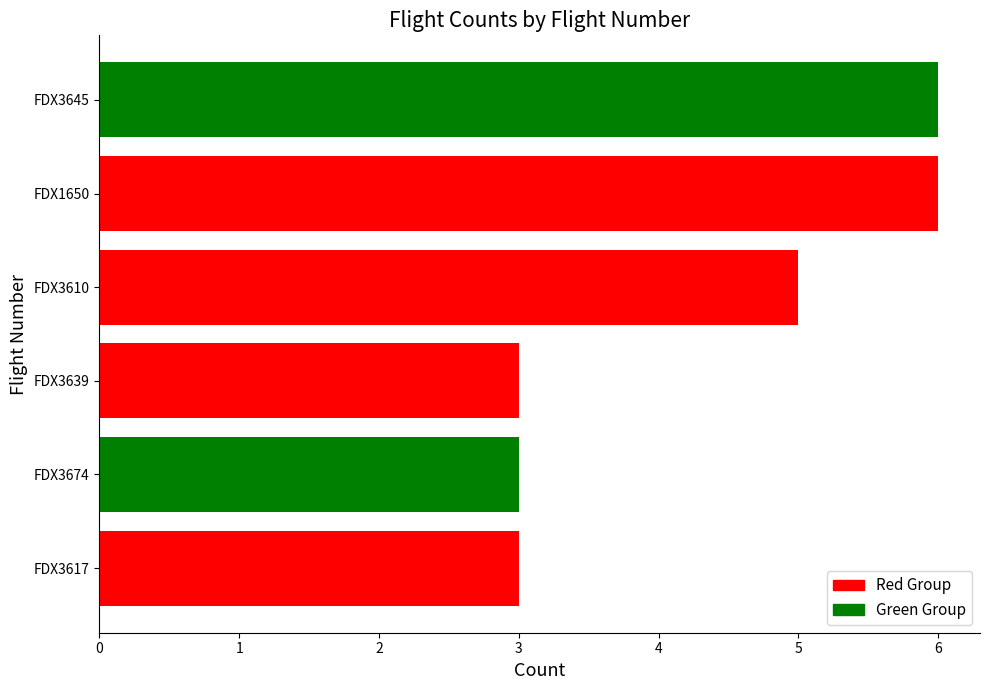

What is the difference between the second highest and second lowest values?

3